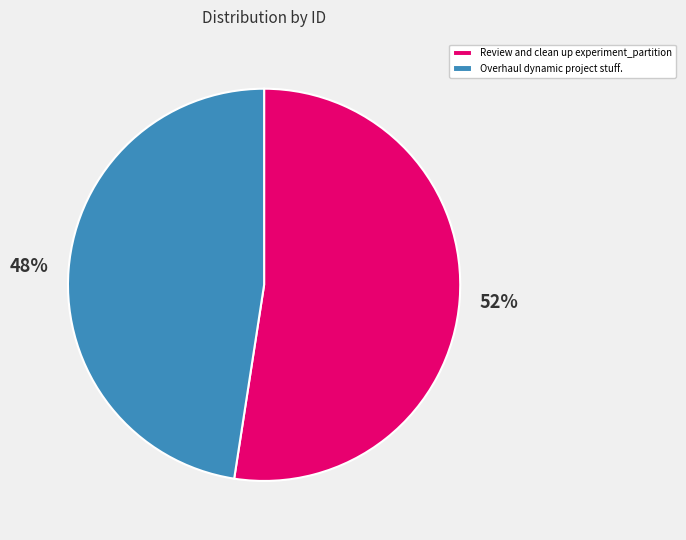

To the nearest percent, what portion does Overhaul dynamic project stuff. represent?

48%